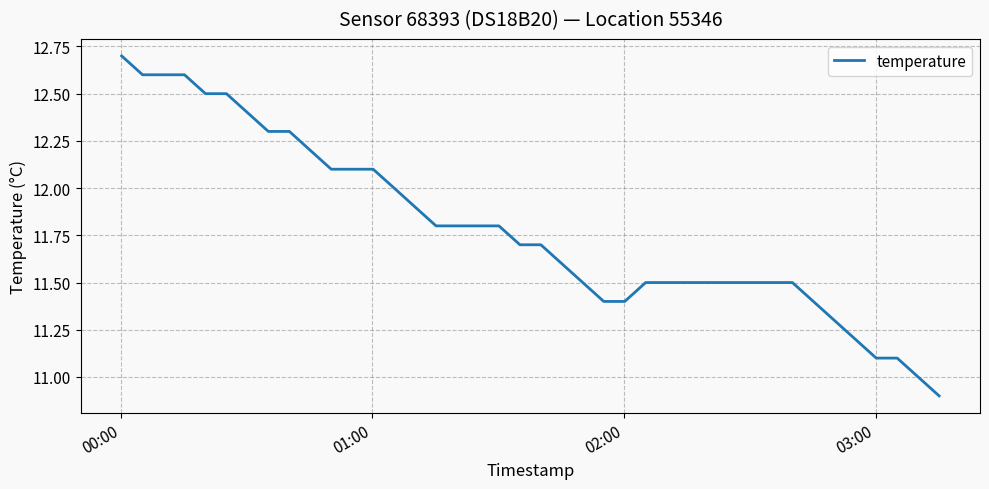

Does the chart have visible grid lines?

Yes